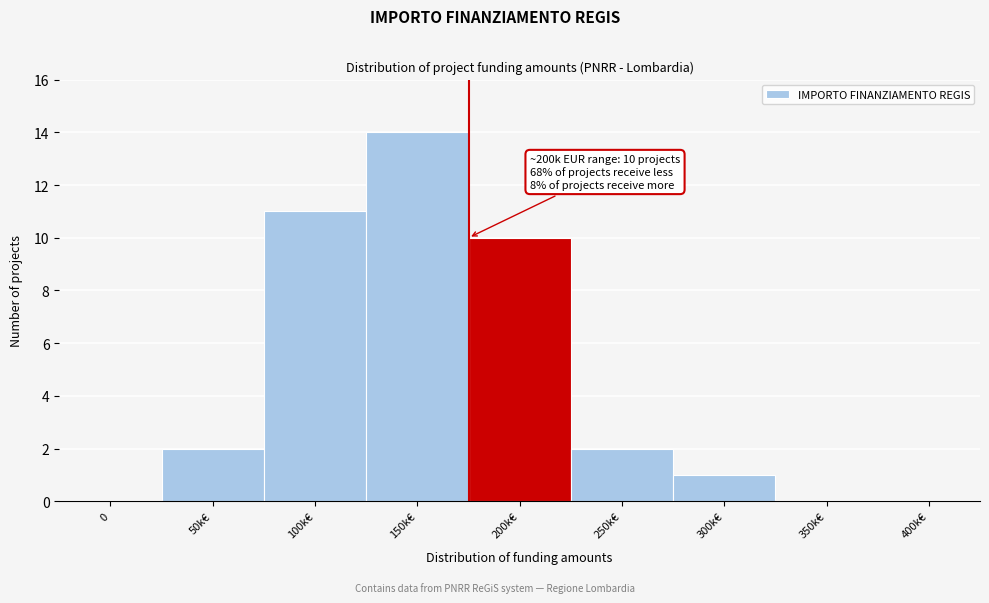

Reading right to left, extract all data points from this chart.

400k€=0	350k€=0	300k€=1	250k€=2	200k€=10	150k€=14	100k€=11	50k€=2	0=0